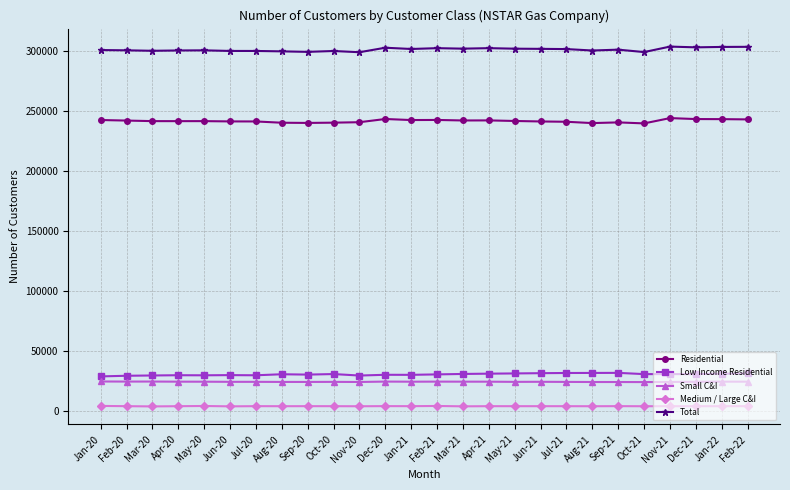

What are all the series names shown in the legend?

Residential, Low Income Residential, Small C&I, Medium / Large C&I, Total